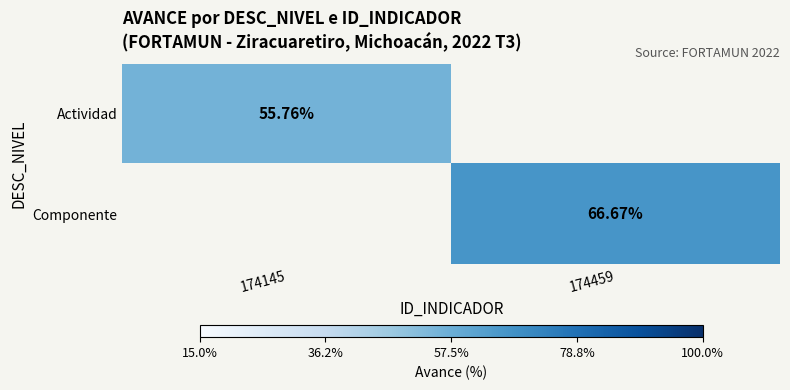

How many values in the Componente series exceed 66?

1